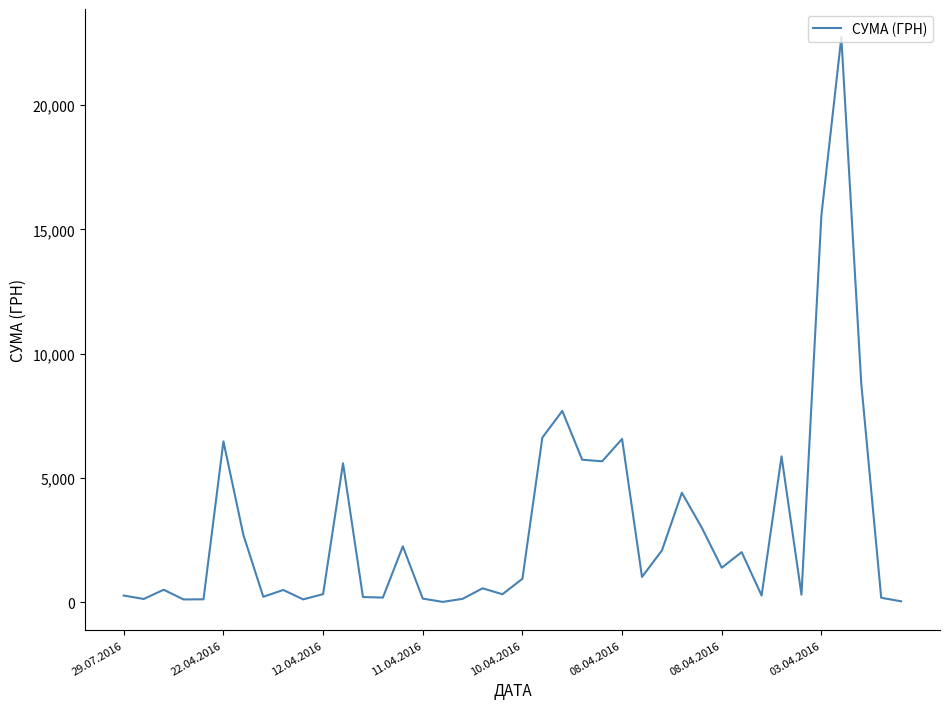

What is the maximum value shown in the chart?

22733.0